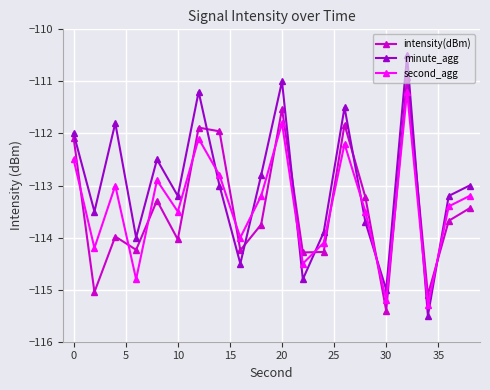

True or false: second_agg and minute_agg intersect in this chart.

True